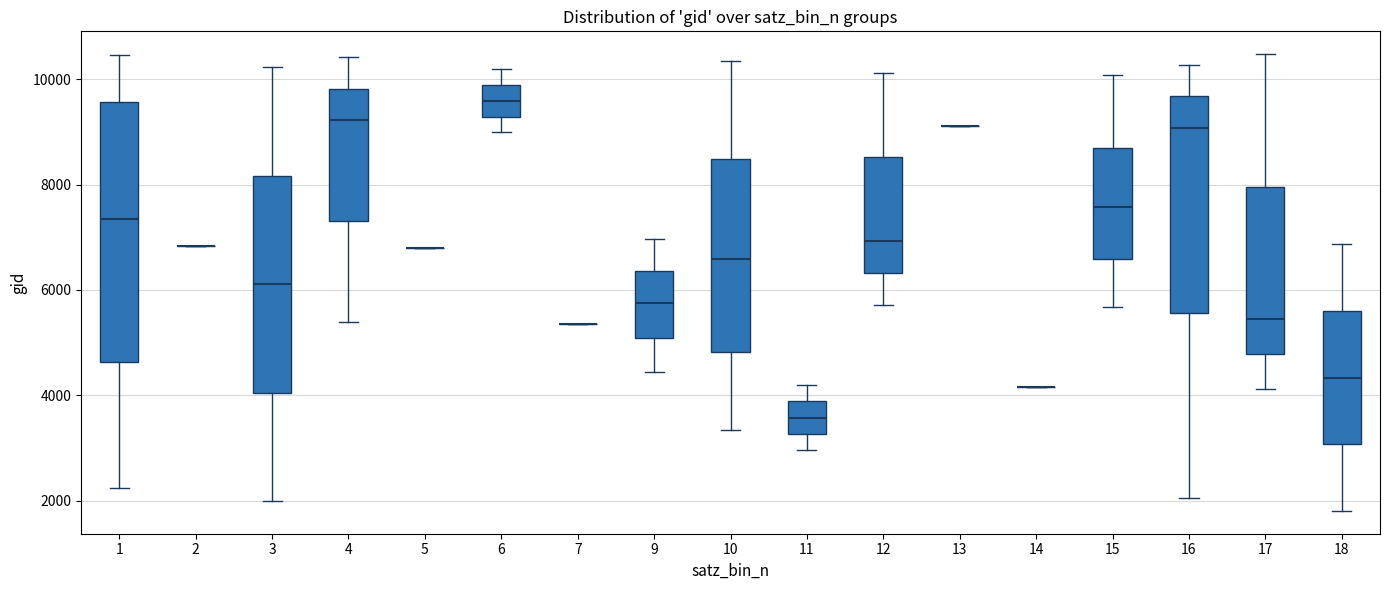

Reading left to right, read every box against the y-axis: the position of its median line, the range the box covers, and the ends of its whiskers. The values are not printed on the chart, so give them approximately, as read against the axis.

1: median 7400, box 4600 to 9600, whiskers 2200 to 10400
2: box collapsed to a line at 6800, whiskers 6800 to 6800
3: median 6200, box 4000 to 8200, whiskers 2000 to 10200
4: median 9200, box 7400 to 9800, whiskers 5400 to 10400
5: box collapsed to a line at 6800, whiskers 6800 to 6800
6: median 9600, box 9200 to 9800, whiskers 9000 to 10200
7: box collapsed to a line at 5400, whiskers 5400 to 5400
9: median 5800, box 5000 to 6400, whiskers 4400 to 7000
10: median 6600, box 4800 to 8400, whiskers 3400 to 10400
11: median 3600, box 3200 to 3800, whiskers 3000 to 4200
12: median 7000, box 6400 to 8600, whiskers 5800 to 10200
13: box collapsed to a line at 9200, whiskers 9200 to 9200
14: box collapsed to a line at 4200, whiskers 4200 to 4200
15: median 7600, box 6600 to 8600, whiskers 5600 to 10000
16: median 9000, box 5600 to 9600, whiskers 2000 to 10200
17: median 5400, box 4800 to 8000, whiskers 4200 to 10400
18: median 4400, box 3000 to 5600, whiskers 1800 to 6800